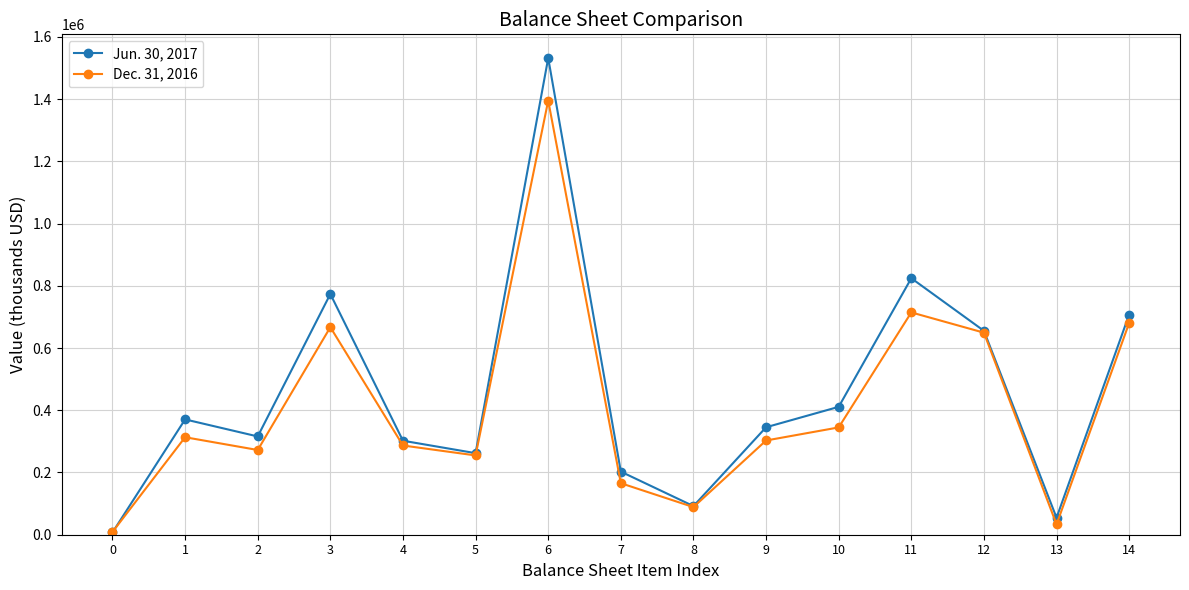

Is the value of Jun. 30, 2017 at 4 greater than the value of Dec. 31, 2016 at 8?

Yes